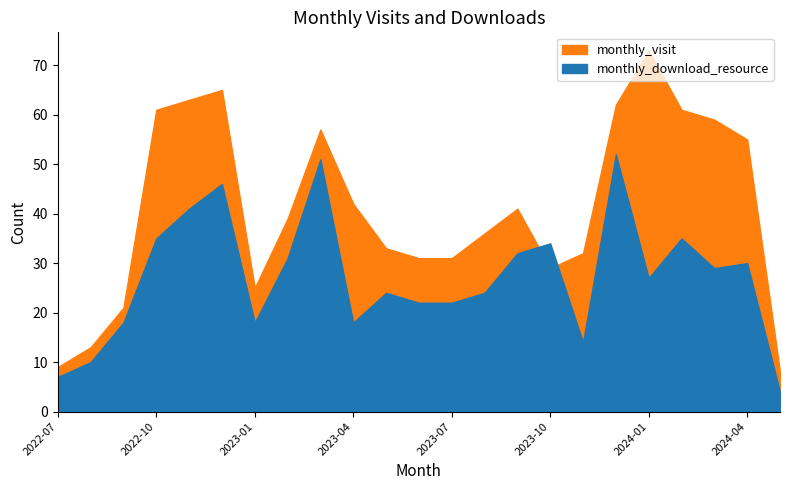

What value does the monthly_download_resource series have at 2023-04, to the nearest 10?

20